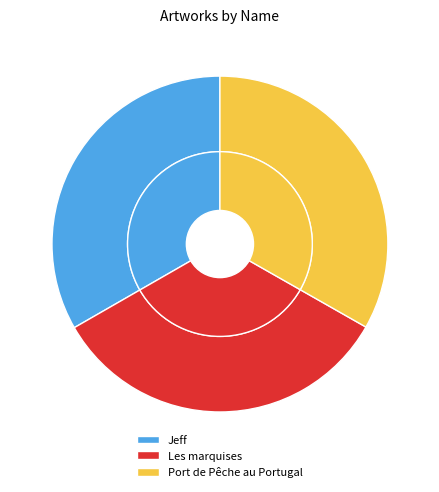

To the nearest percent, what percentage of the pie is Port de Pêche au Portugal?

33%